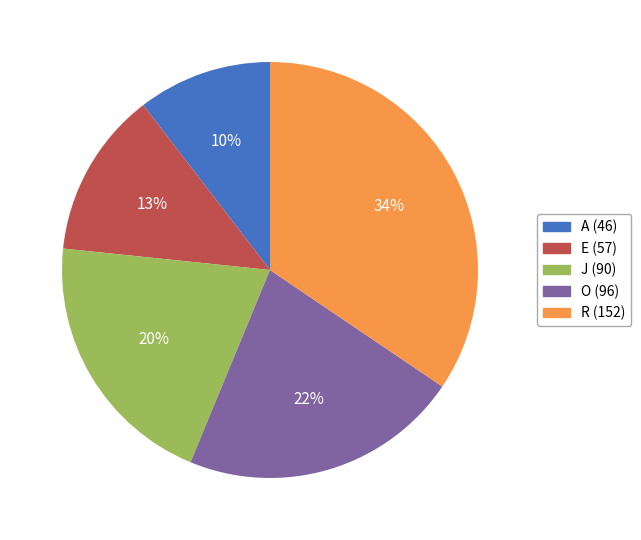

Which has a higher value, R or A?

R